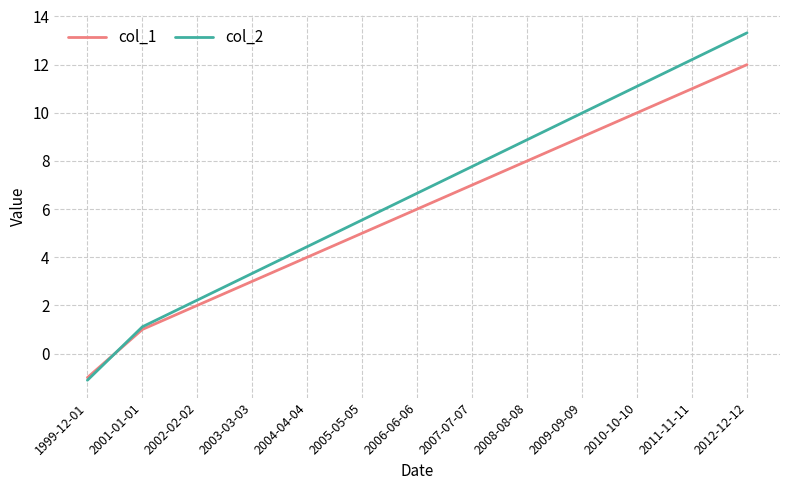

At which label does col_2 reach its minimum?

1999-12-01